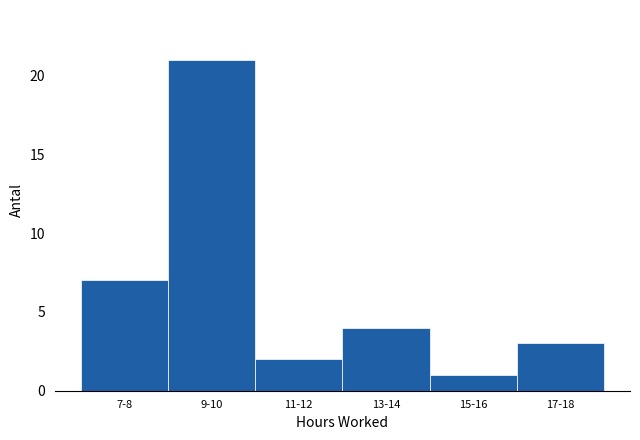

Reading left to right, extract all data points from this chart.

7-8=7	9-10=21	11-12=2	13-14=4	15-16=1	17-18=3